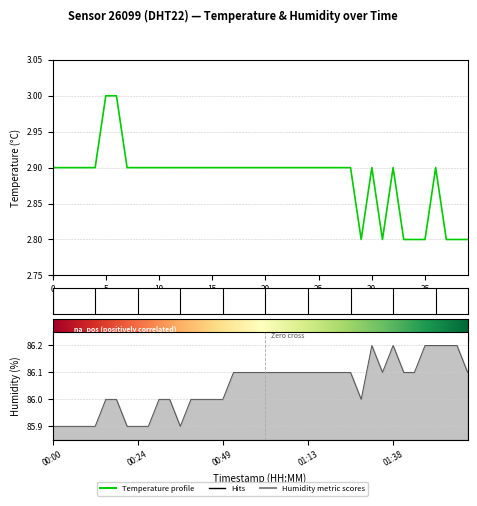

Where is Temperature profile nearest to the value 2?

29